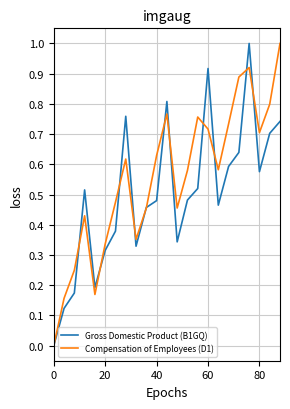

Rank the series by their average value, from lowest to highest.

Gross Domestic Product (B1GQ), Compensation of Employees (D1)